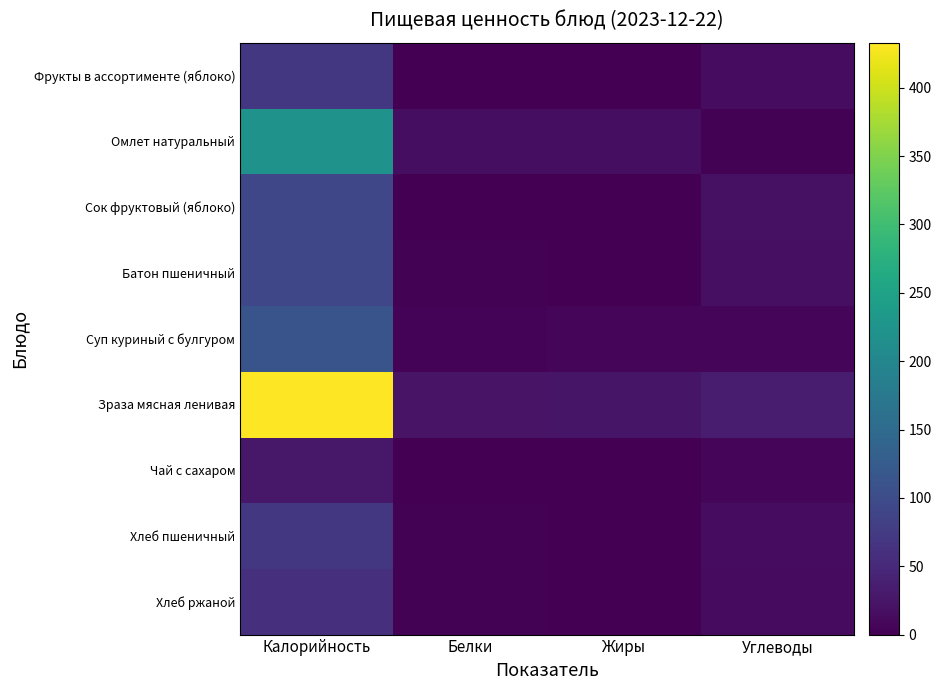

What is the total value across all series at Белки?

50.7